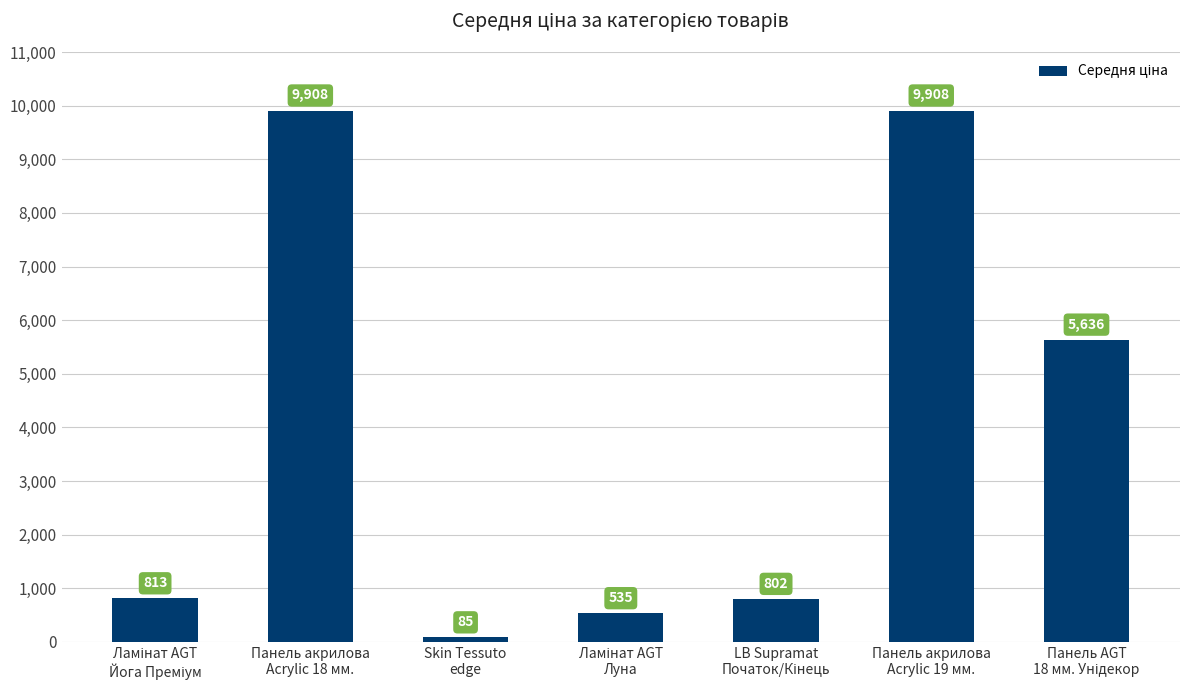

What is the maximum value shown in the chart?

9908.5